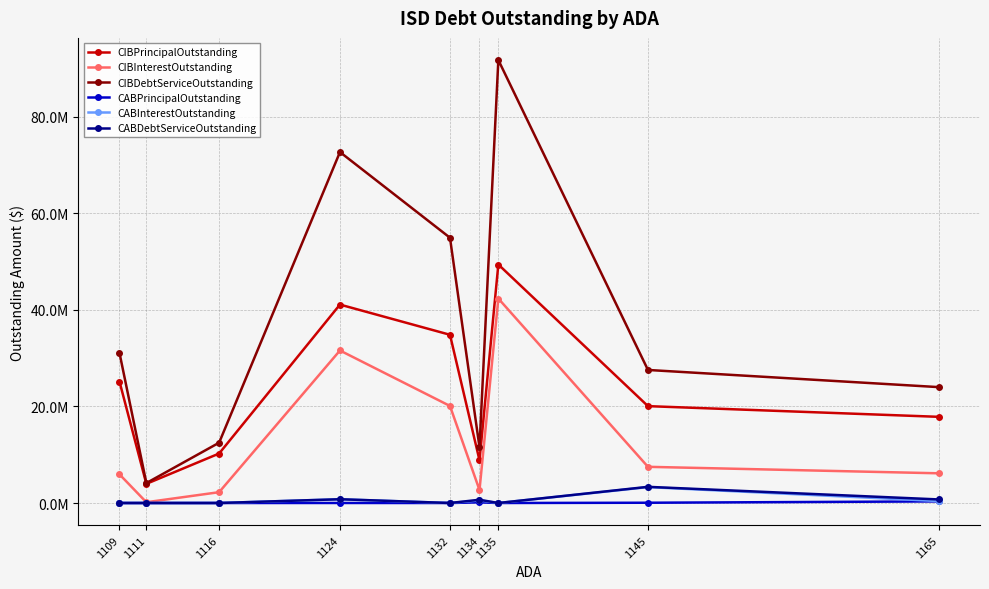

Which series has the largest range (max minus min)?

CIBDebtServiceOutstanding